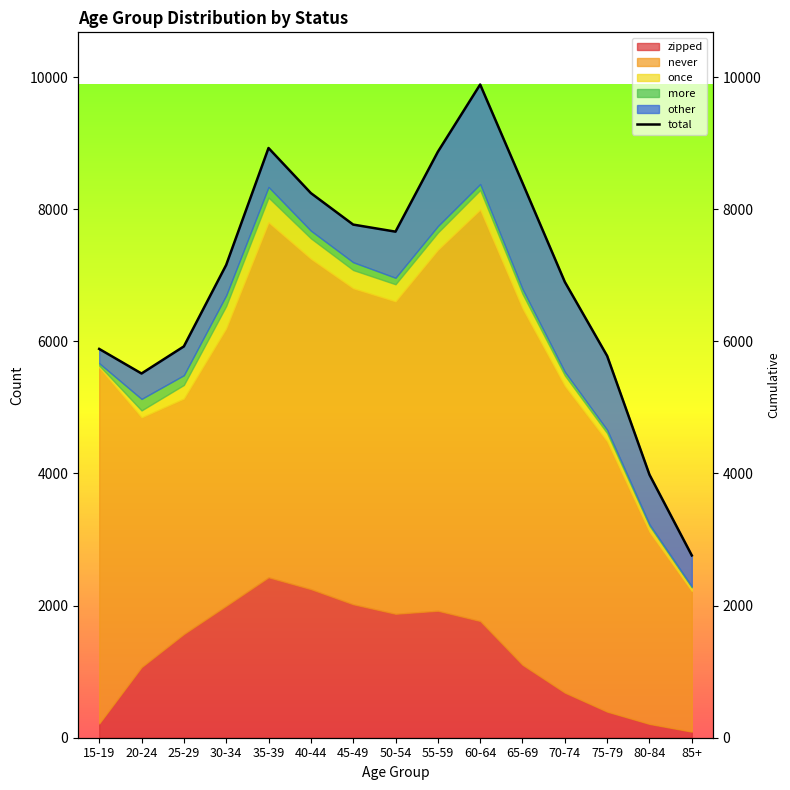

Is it true that the value at 15-19 is 2581?

False